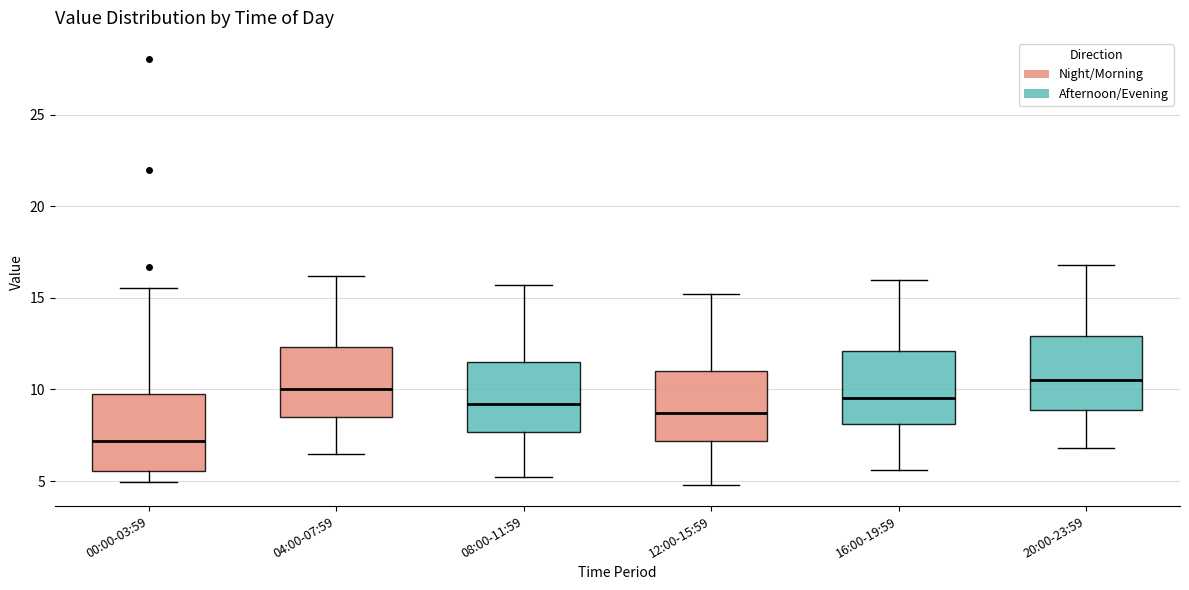

Reading left to right, read every box against the y-axis: the position of its median line, the range the box covers, and the ends of its whiskers. The values are not printed on the chart, so give them approximately, as read against the axis.

00:00-03:59: median 7.0, box 5.5 to 9.5, whiskers 5.0 to 15.5
04:00-07:59: median 10.0, box 8.5 to 12.5, whiskers 6.5 to 16.0
08:00-11:59: median 9.0, box 7.5 to 11.5, whiskers 5.0 to 15.5
12:00-15:59: median 8.5, box 7.0 to 11.0, whiskers 5.0 to 15.0
16:00-19:59: median 9.5, box 8.0 to 12.0, whiskers 5.5 to 16.0
20:00-23:59: median 10.5, box 9.0 to 13.0, whiskers 7.0 to 17.0